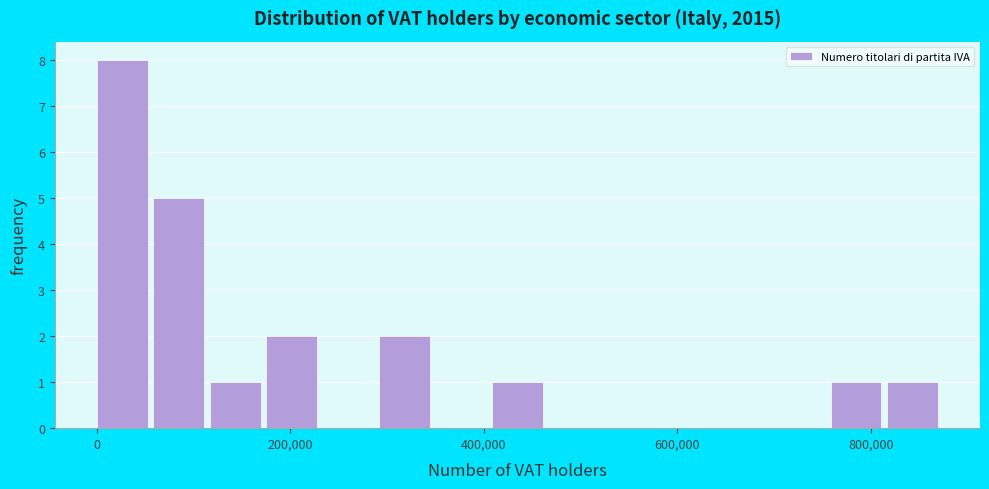

Read against the x-axis, roughly where is the centre of the tallest bar?

20000